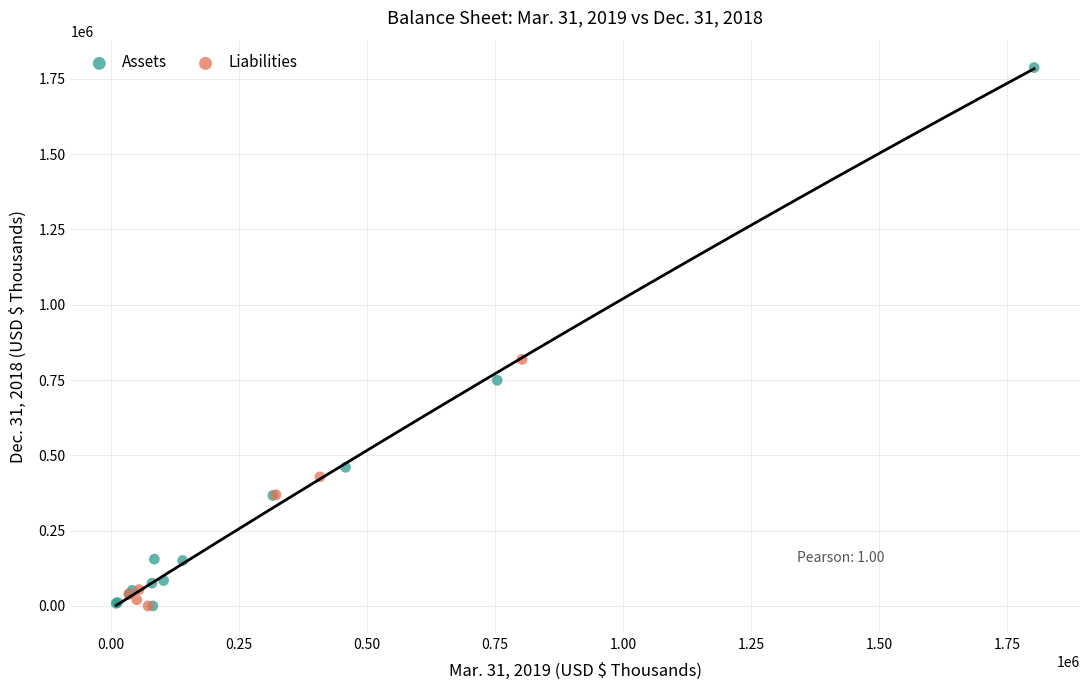

Which series reaches the maximum Y coordinate?

Assets